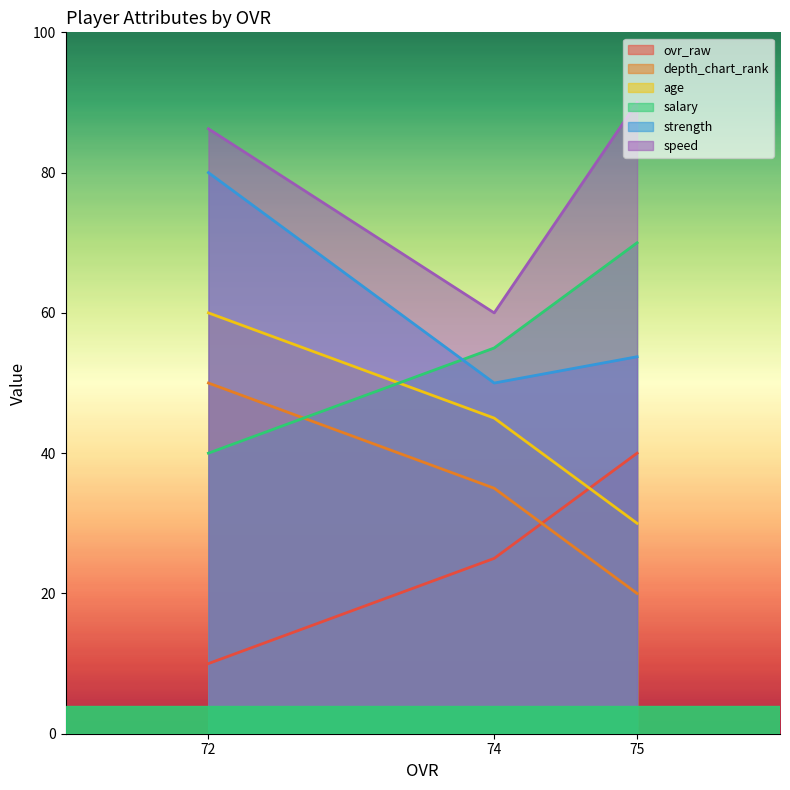

How many values in the ovr_raw series exceed 24?

2